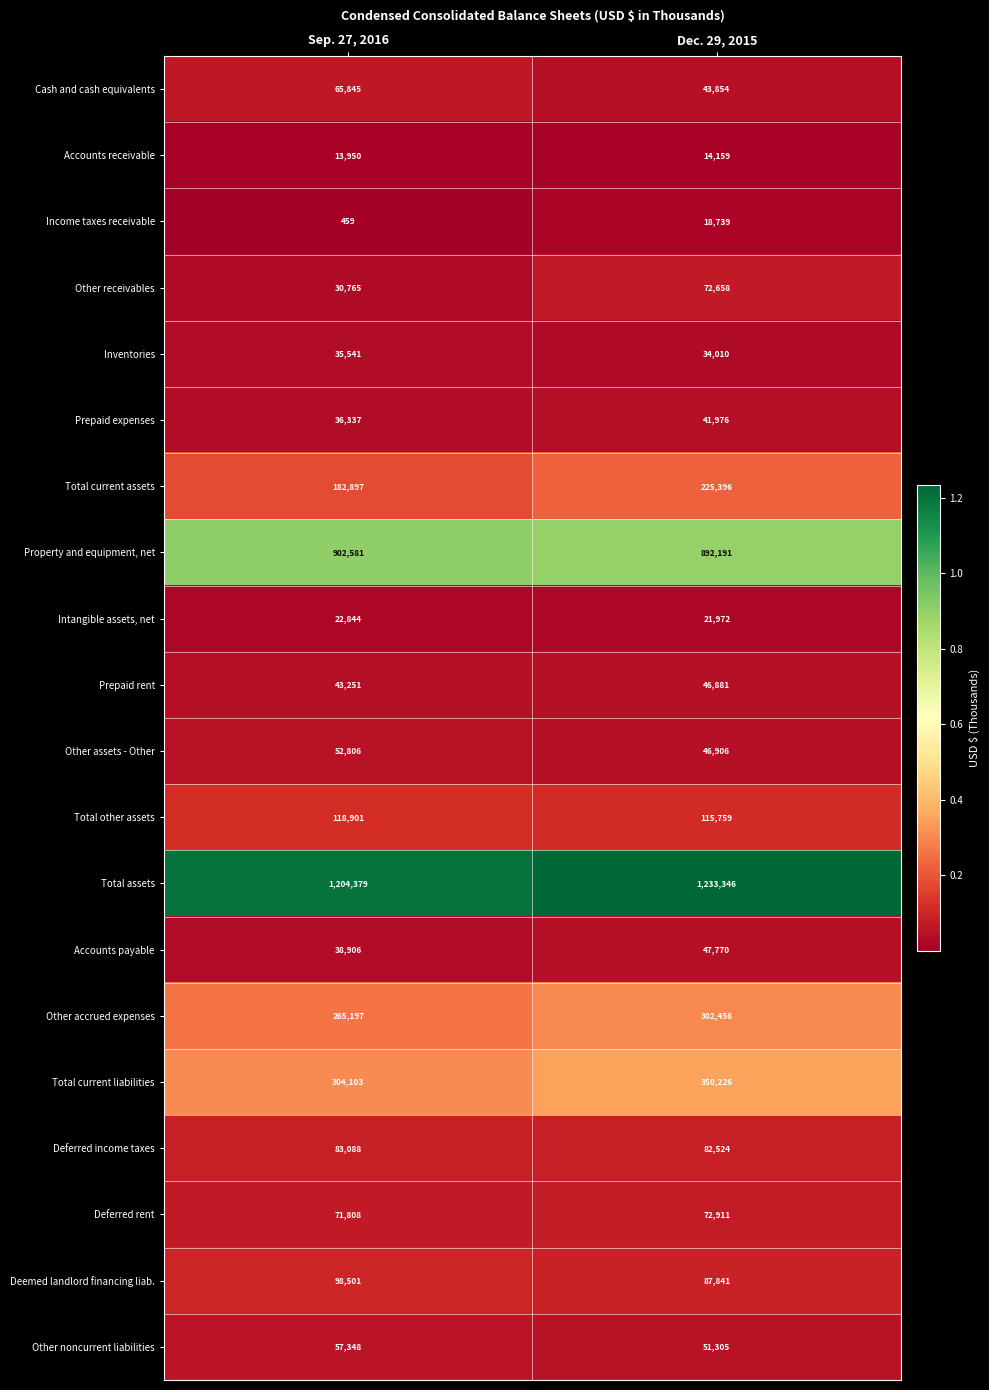

Which series has the largest total across all categories?

Total assets